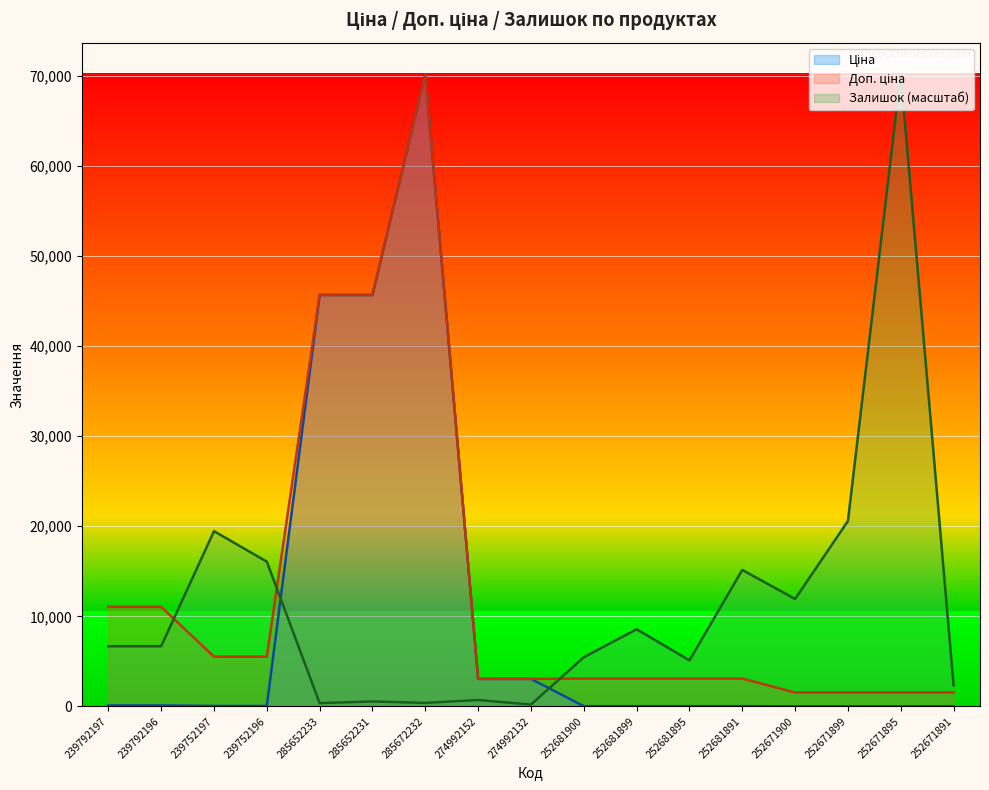

What is the difference between the maximum and second lowest values in the Ціна series?

70166.1